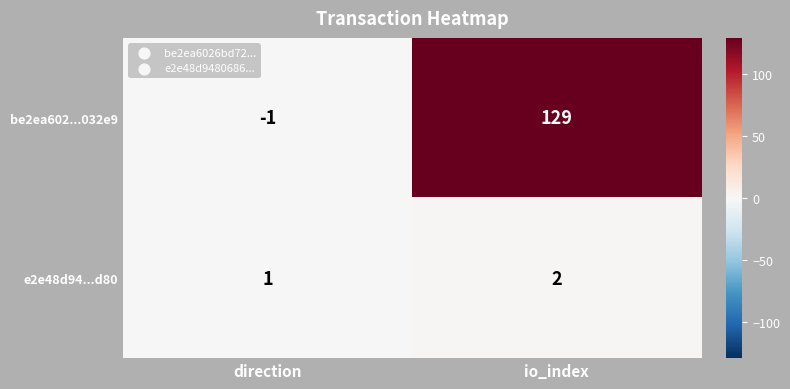

Where is e2e48d94...d80 nearest to the value 1?

direction